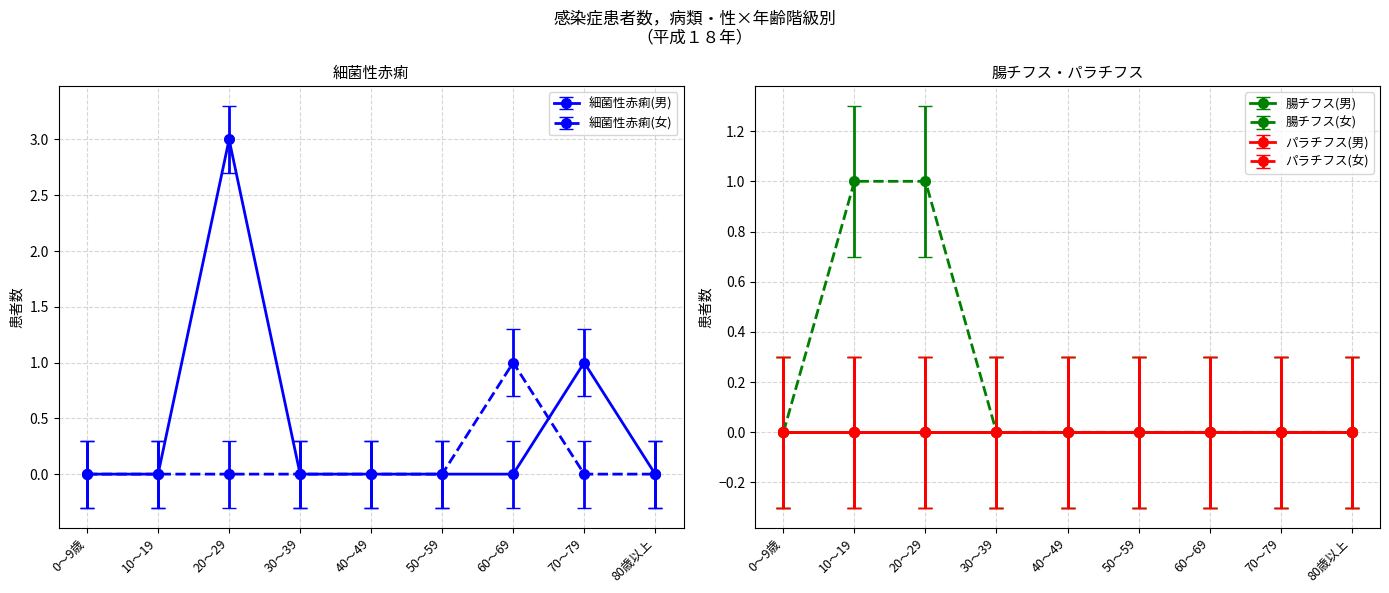

How many intersections are there between 細菌性赤痢(男) and 細菌性赤痢(女)?

1